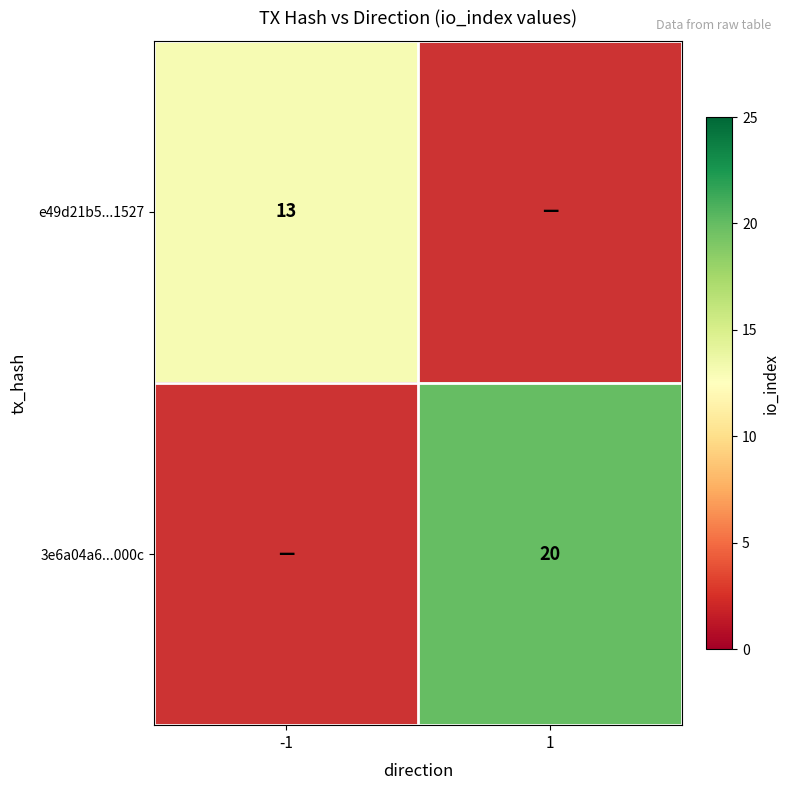

The 3e6a04a6...000c series shows 20 at 1. True or false?

True